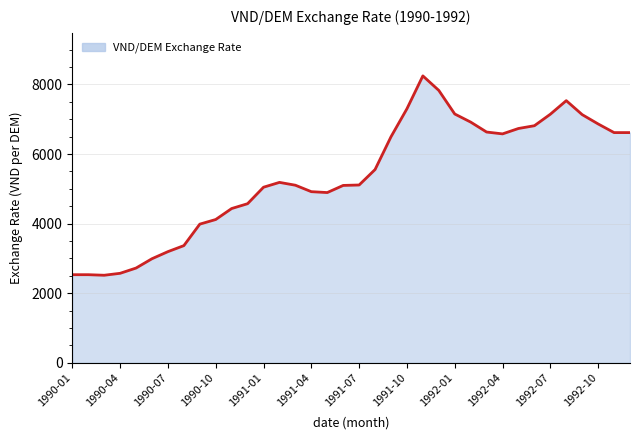

What is the minimum value shown in the chart?

2516.0